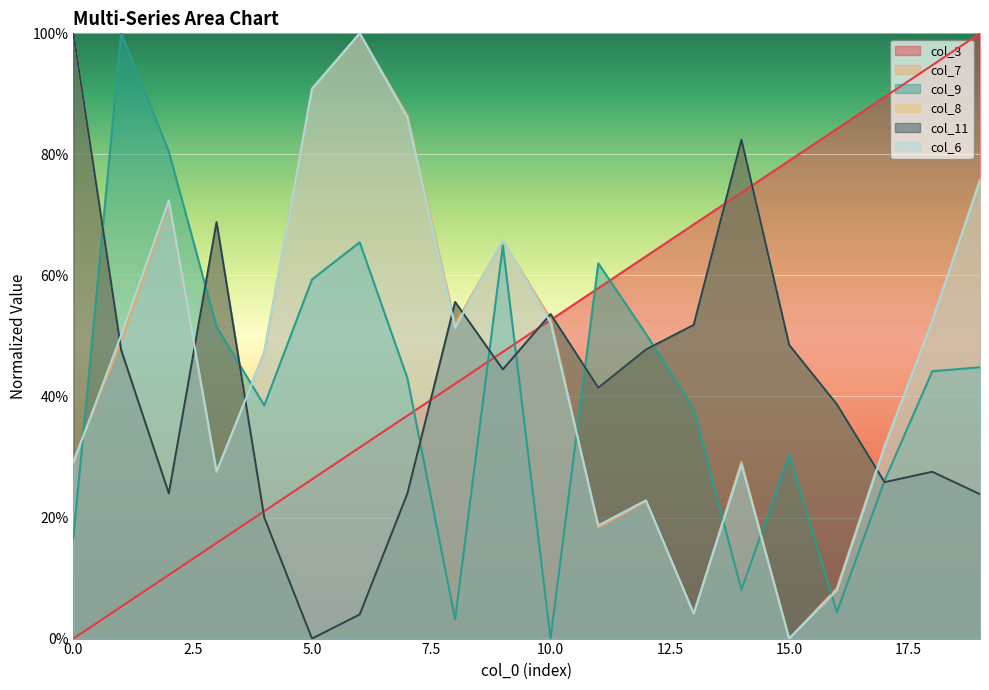

True or false: col_9 has a value of 40.0 at 15.0.

False